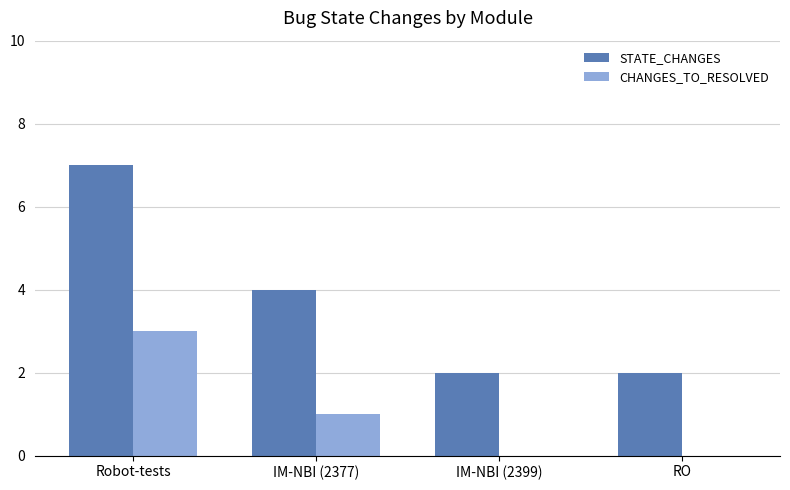

What is the sum of all STATE_CHANGES values?

15